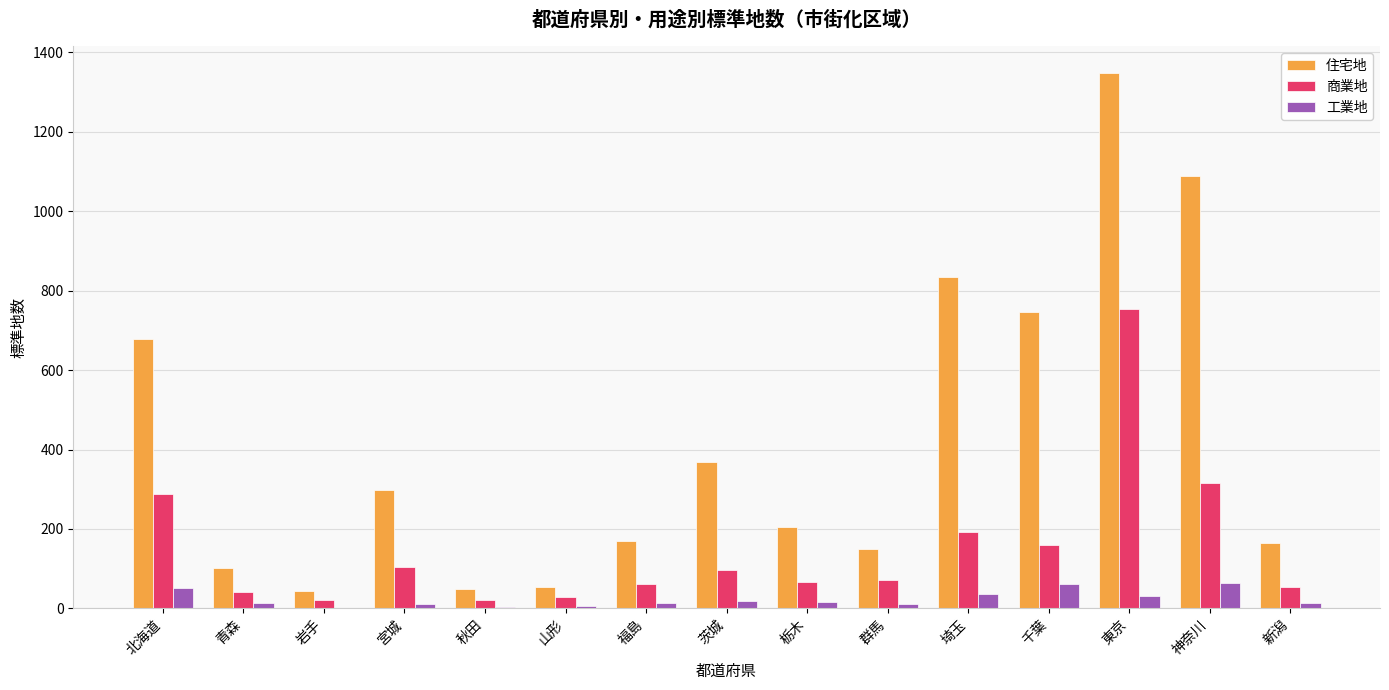

The 商業地 series shows 1268 at 東京. True or false?

False